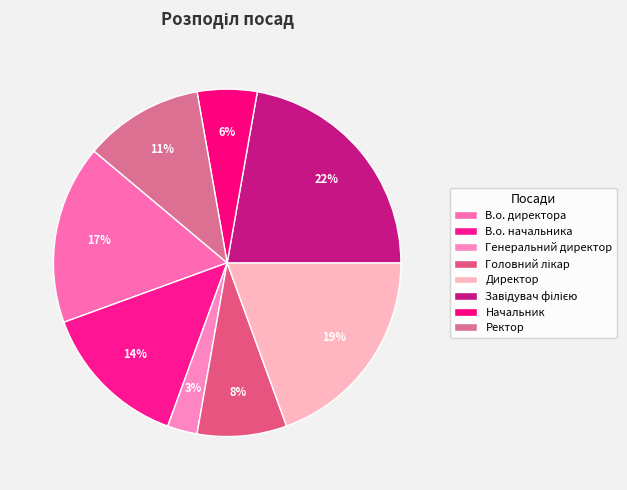

Between В.о. директора and Ректор, which is larger?

В.о. директора